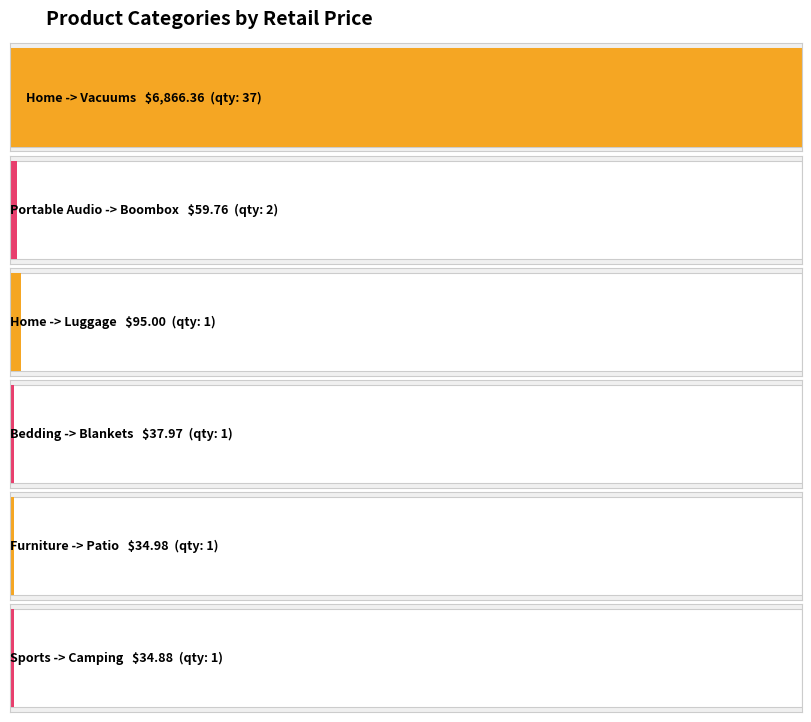

Reading left to right, extract all data points from this chart.

6866.4	59.8	95.0	38.0	35.0	34.9